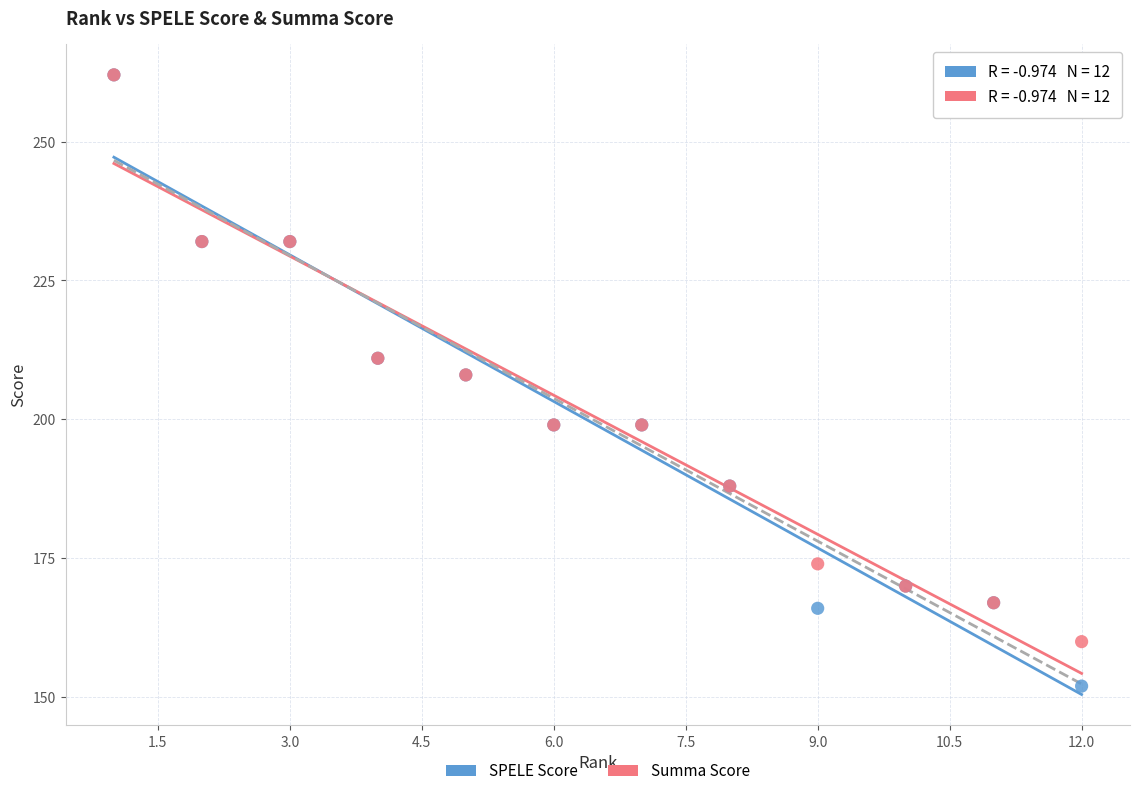

Which series has the widest spread of Y values?

SPELE Score